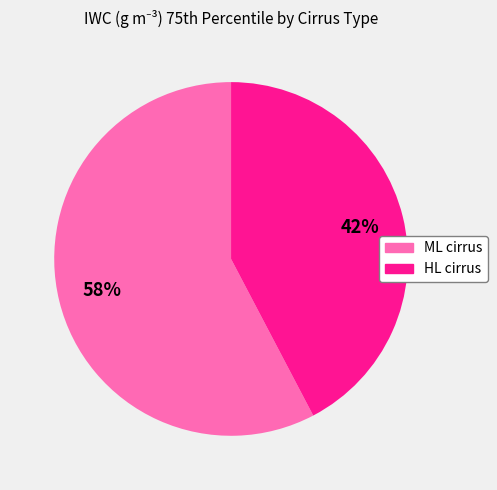

Do HL cirrus and ML cirrus together represent more than half of the pie?

Yes